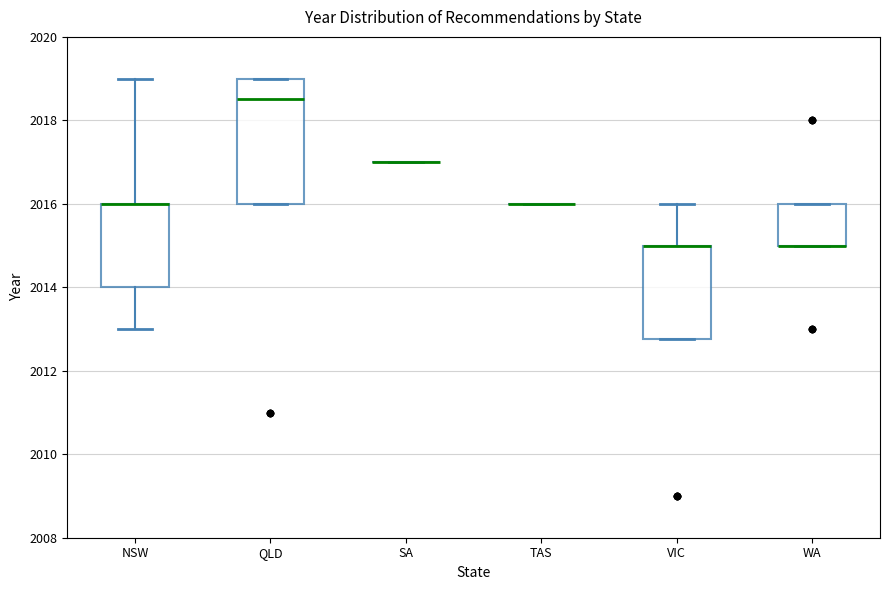

Reading left to right, read every box against the y-axis: the position of its median line, the range the box covers, and the ends of its whiskers. The values are not printed on the chart, so give them approximately, as read against the axis.

NSW: median 2016.0 (drawn on the box's upper edge), box 2014.0 to 2016.0, whiskers 2013.0 to 2019.0
QLD: median 2018.6, box 2016.0 to 2019.0, whiskers 2016.0 to 2019.0
SA: box collapsed to a line at 2017.0, whiskers 2017.0 to 2017.0
TAS: box collapsed to a line at 2016.0, whiskers 2016.0 to 2016.0
VIC: median 2015.0 (drawn on the box's upper edge), box 2012.8 to 2015.0, whiskers 2012.8 to 2016.0
WA: median 2015.0 (drawn on the box's lower edge), box 2015.0 to 2016.0, whiskers 2015.0 to 2016.0